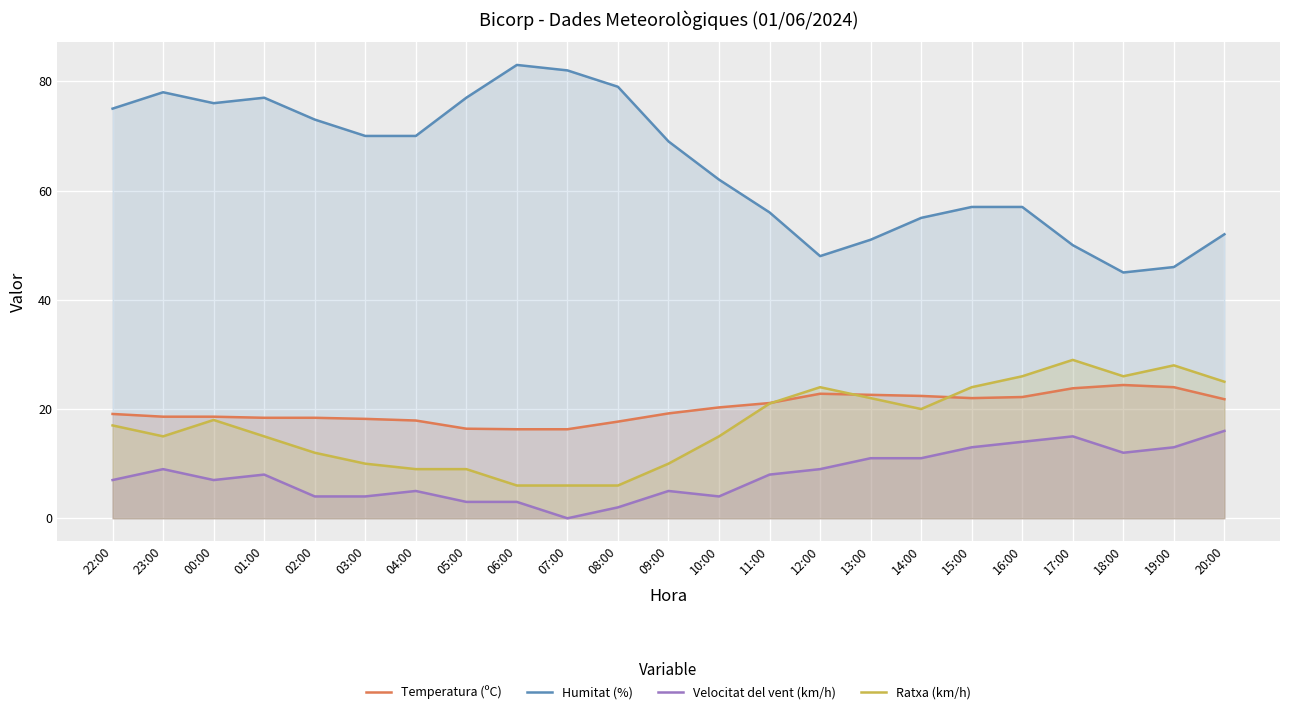

What is the maximum value for Humitat (%)?

83.0